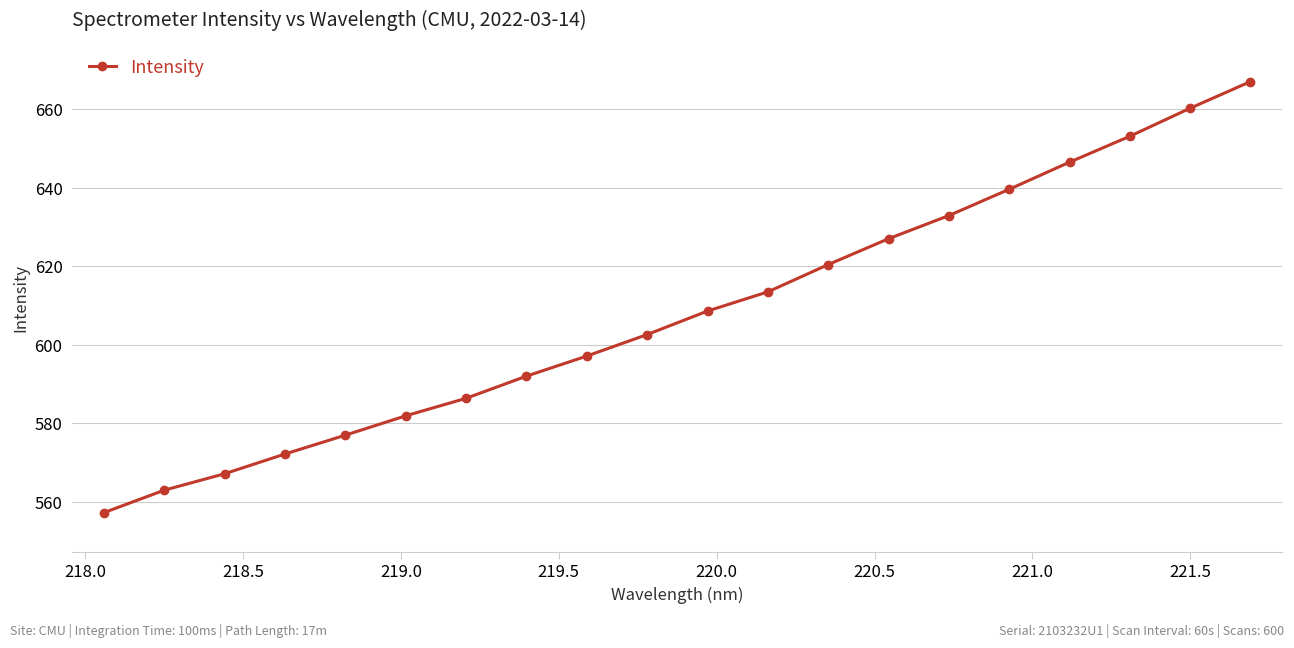

What is the average value?

608.3